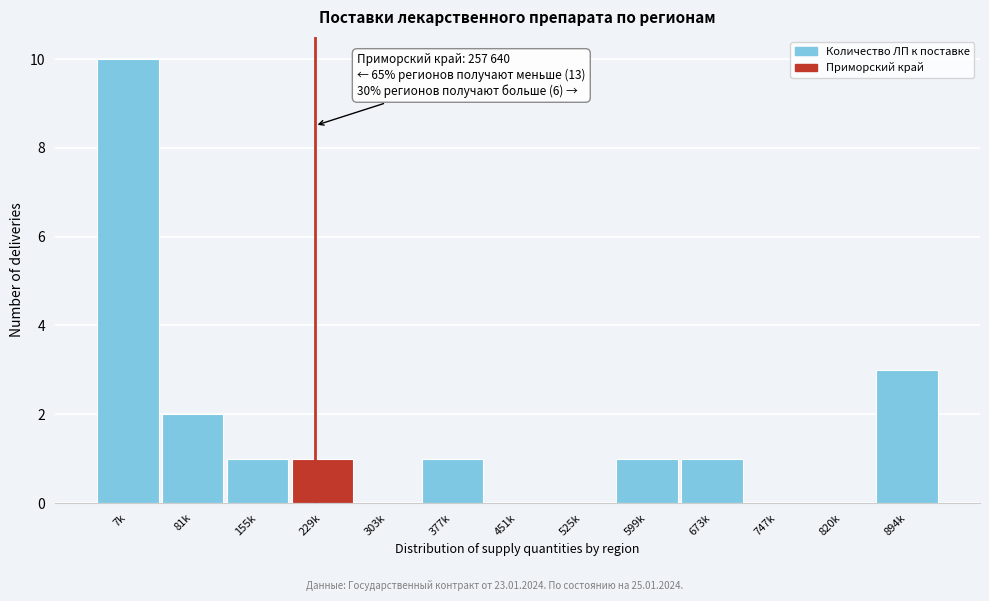

Reading right to left, list all the values displayed in this chart.

894k=3	820k=0	747k=0	673k=1	599k=1	525k=0	451k=0	377k=1	303k=0	229k=1	155k=1	81k=2	7k=10